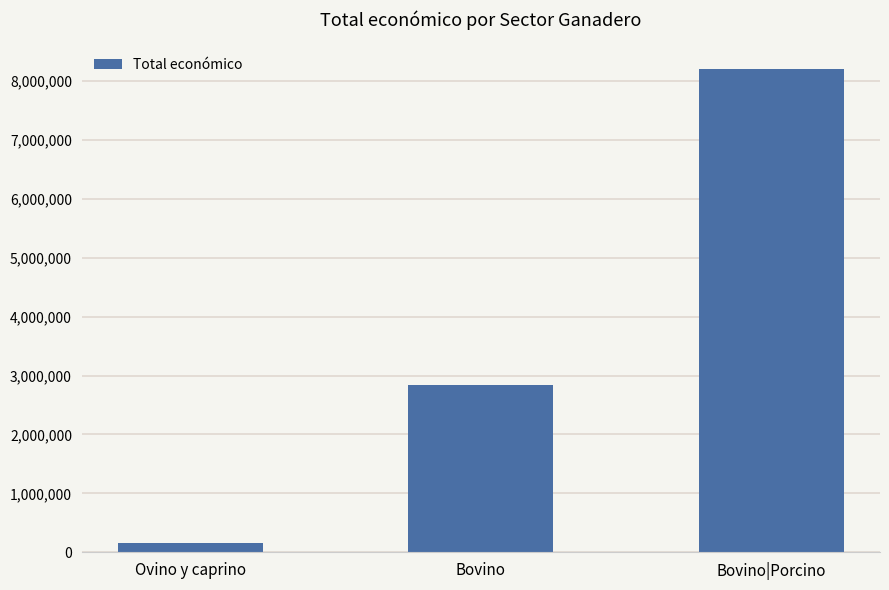

What is the label of the 1st bar from the right?

Bovino|Porcino